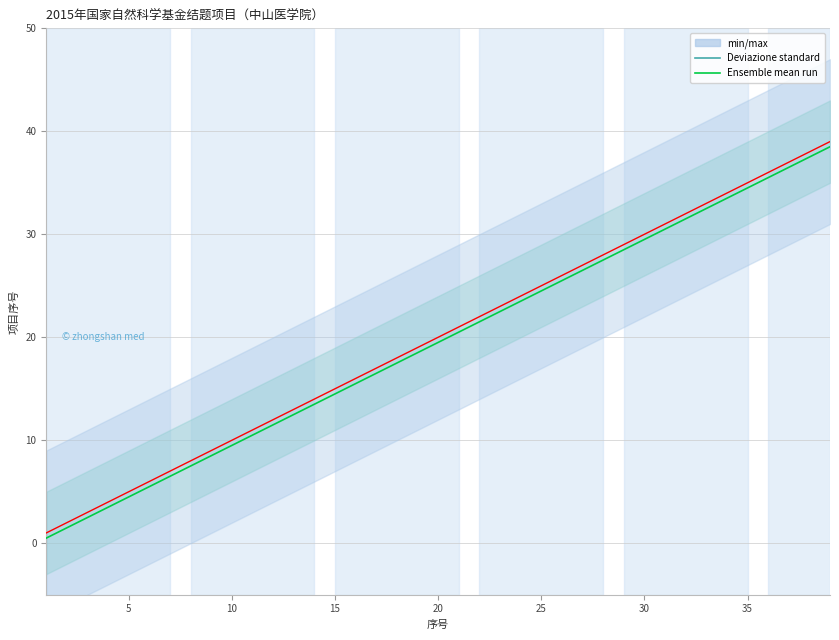

What is the difference between the maximum and minimum values in the Controll run series?

38.0